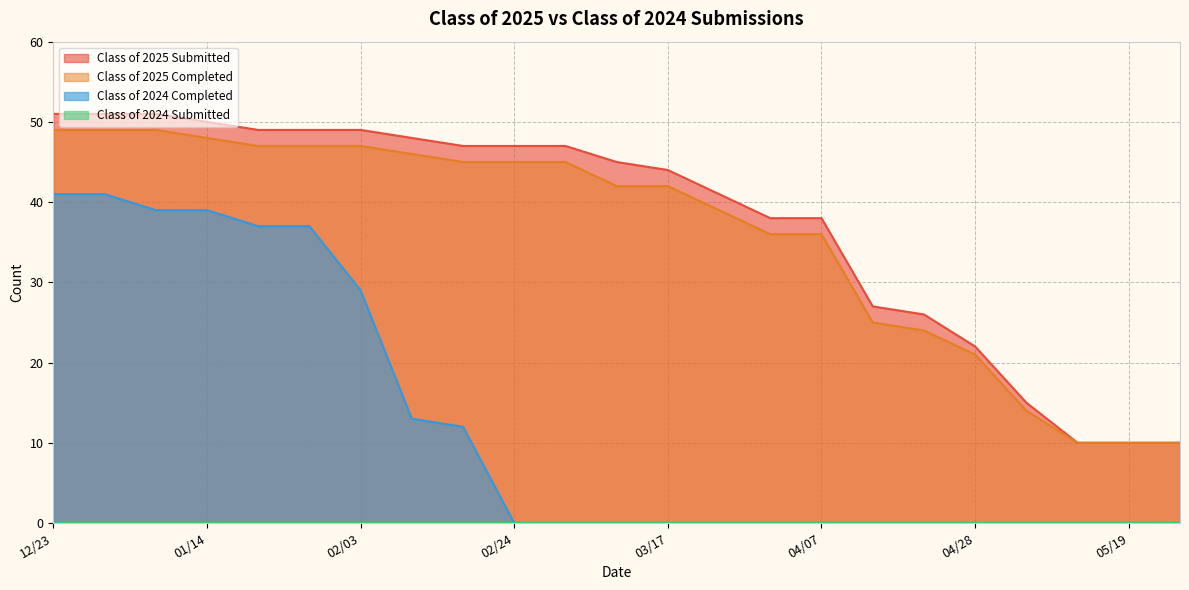

What is the label of the 7th point from the left?

02/03